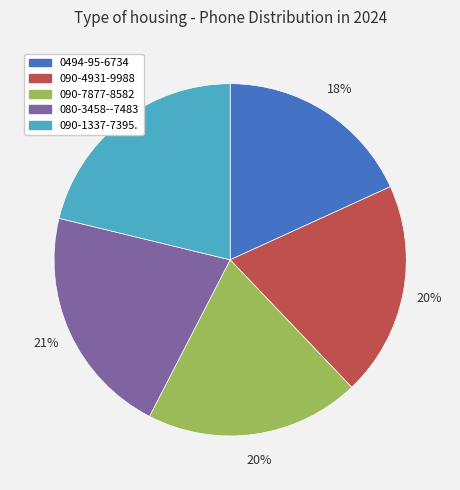

The 0494-95-6734 slice represents 18% of the pie. True or false?

True